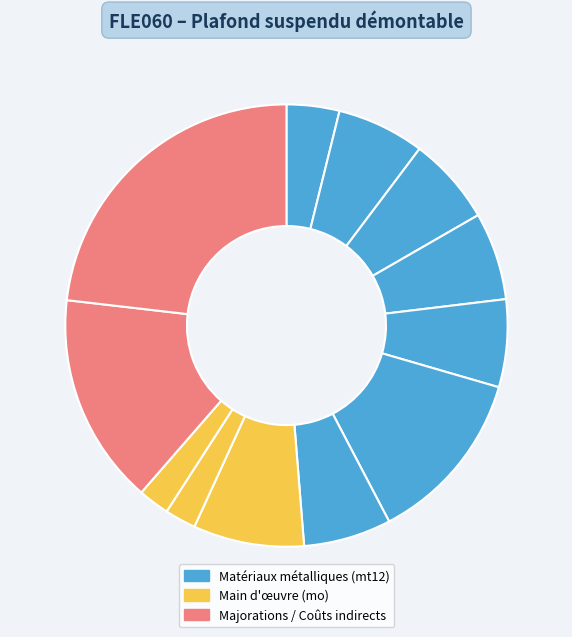

To the nearest percent, what is the average slice percentage?

8%